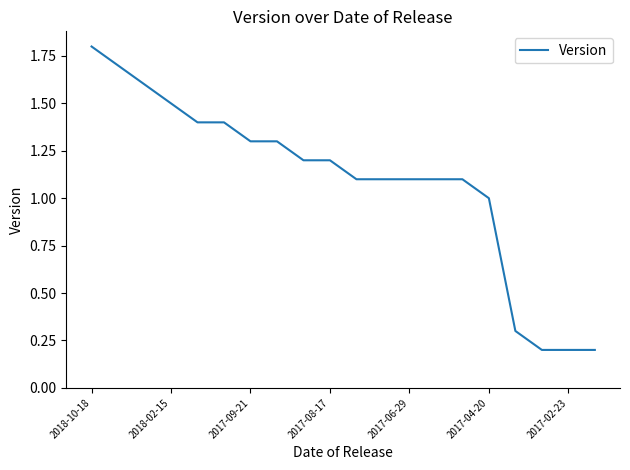

What is the difference between the maximum and minimum values?

1.6